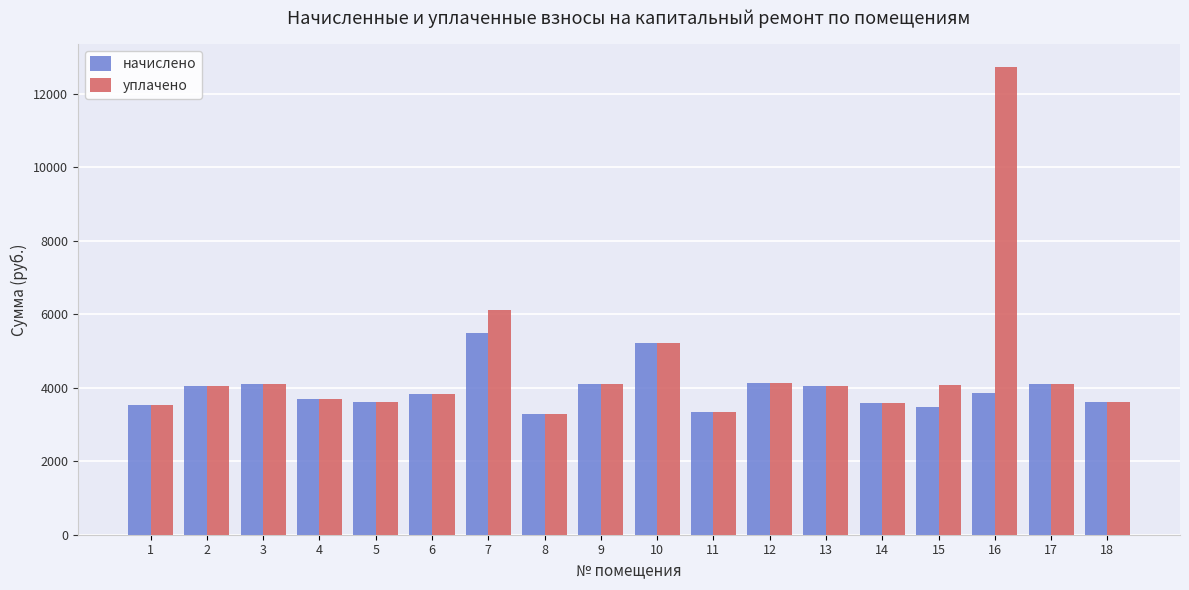

What is the smallest value displayed?

3287.2